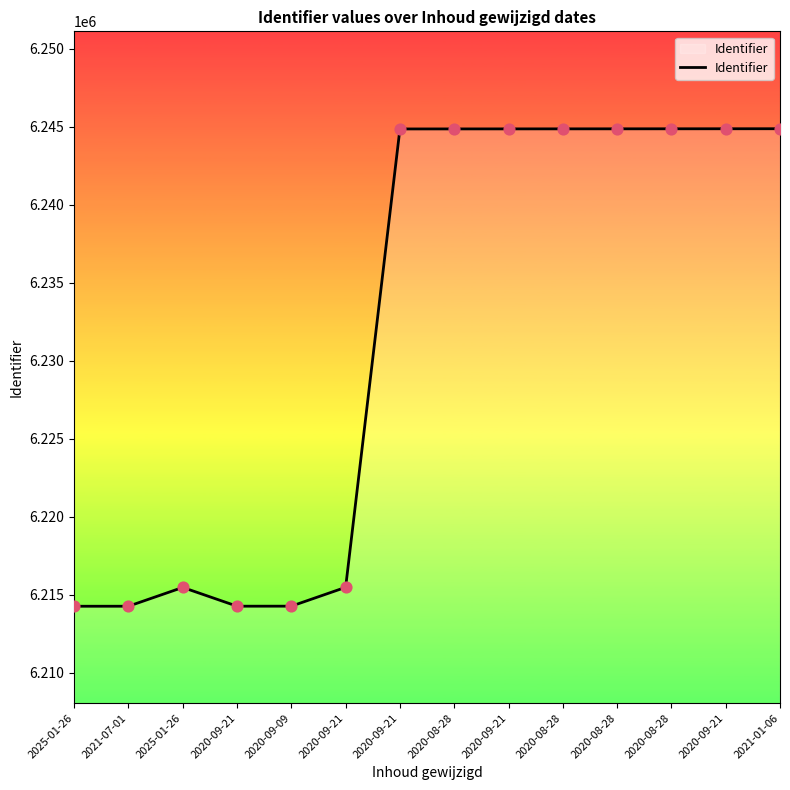

Approximately how many times larger is the value at 2020-09-21 compared to 2020-09-21?

1.0